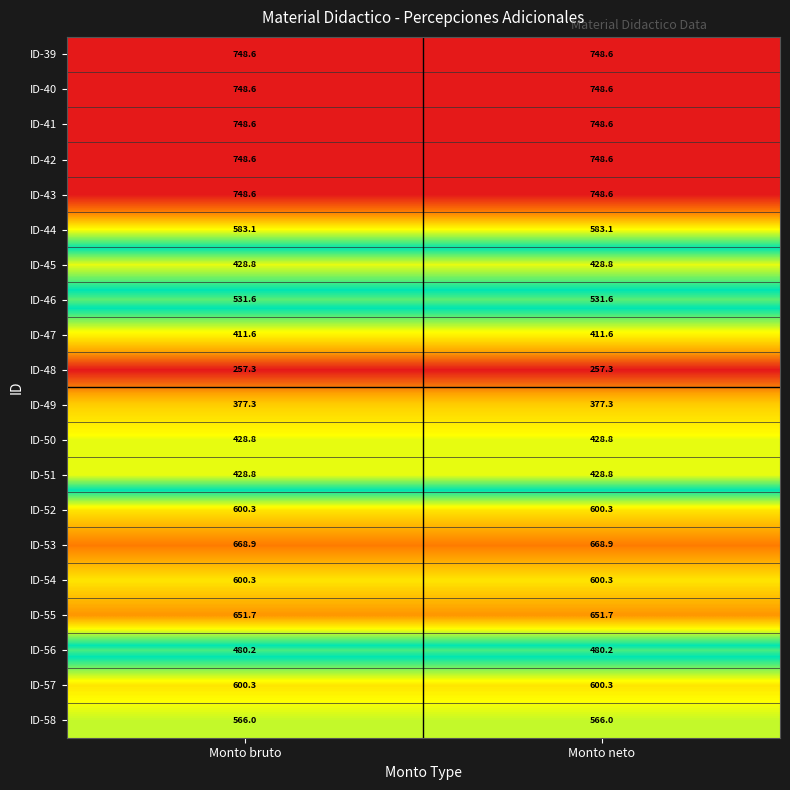

What is the average value of the ID-41 series?

748.6